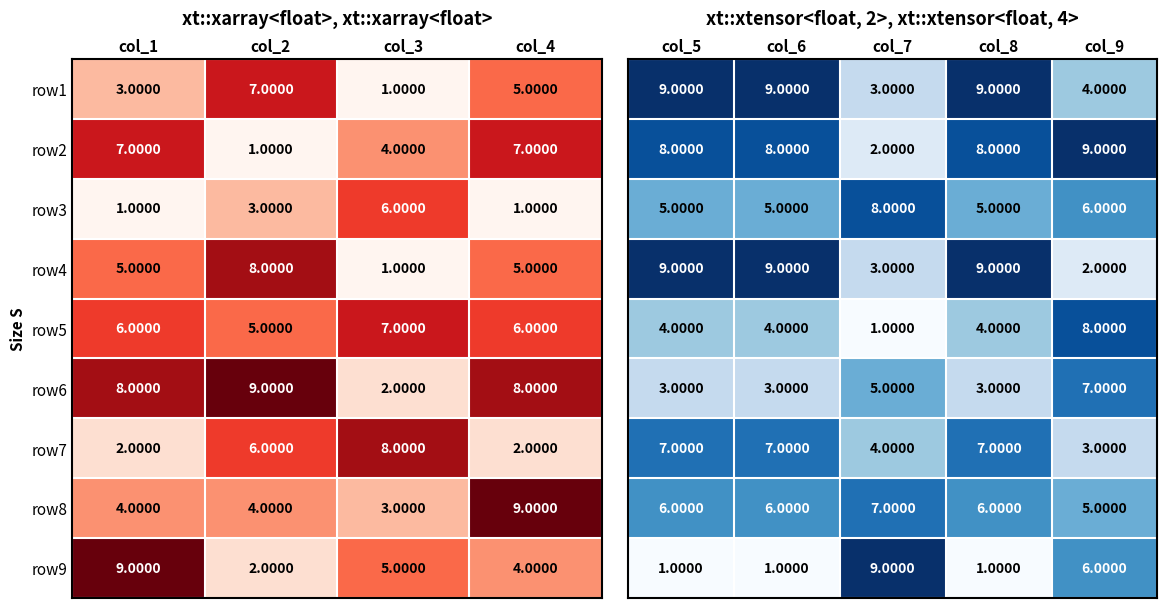

Rank the categories by row9 value from lowest to highest.

col_2, col_4, col_3, col_1